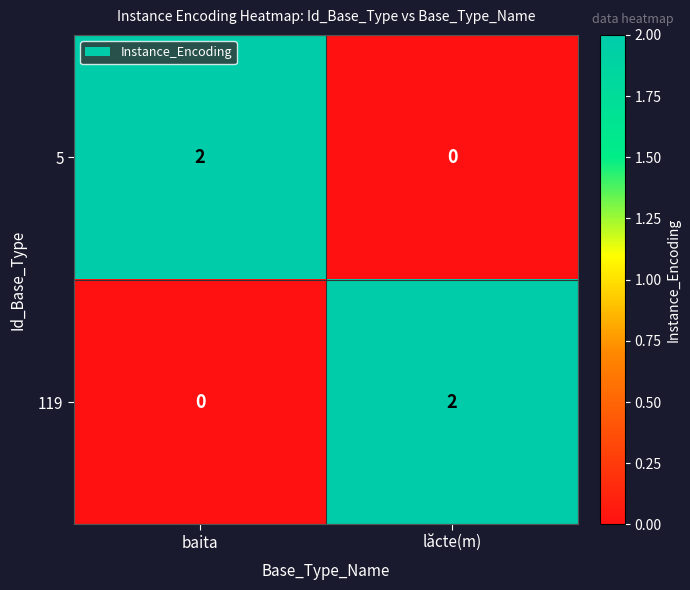

The value of 119 at baita is -1. True or false?

False